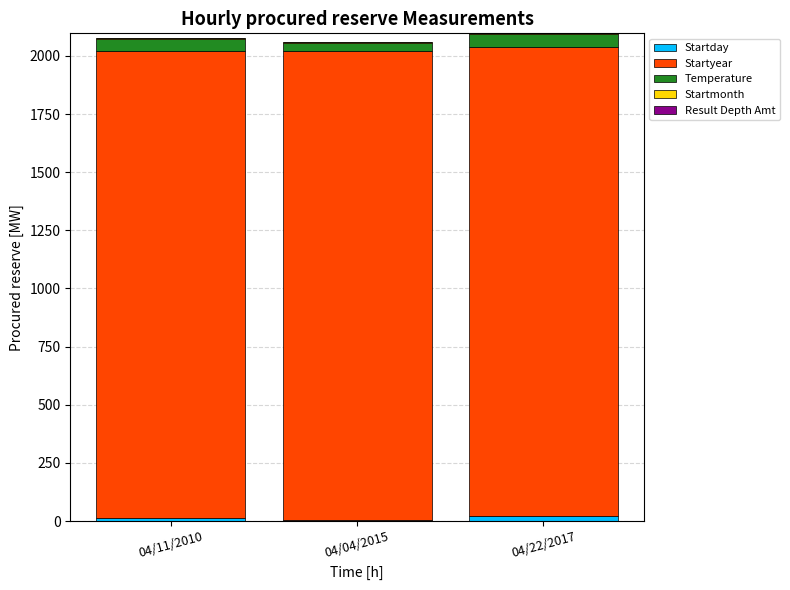

Are the bars horizontal?

No